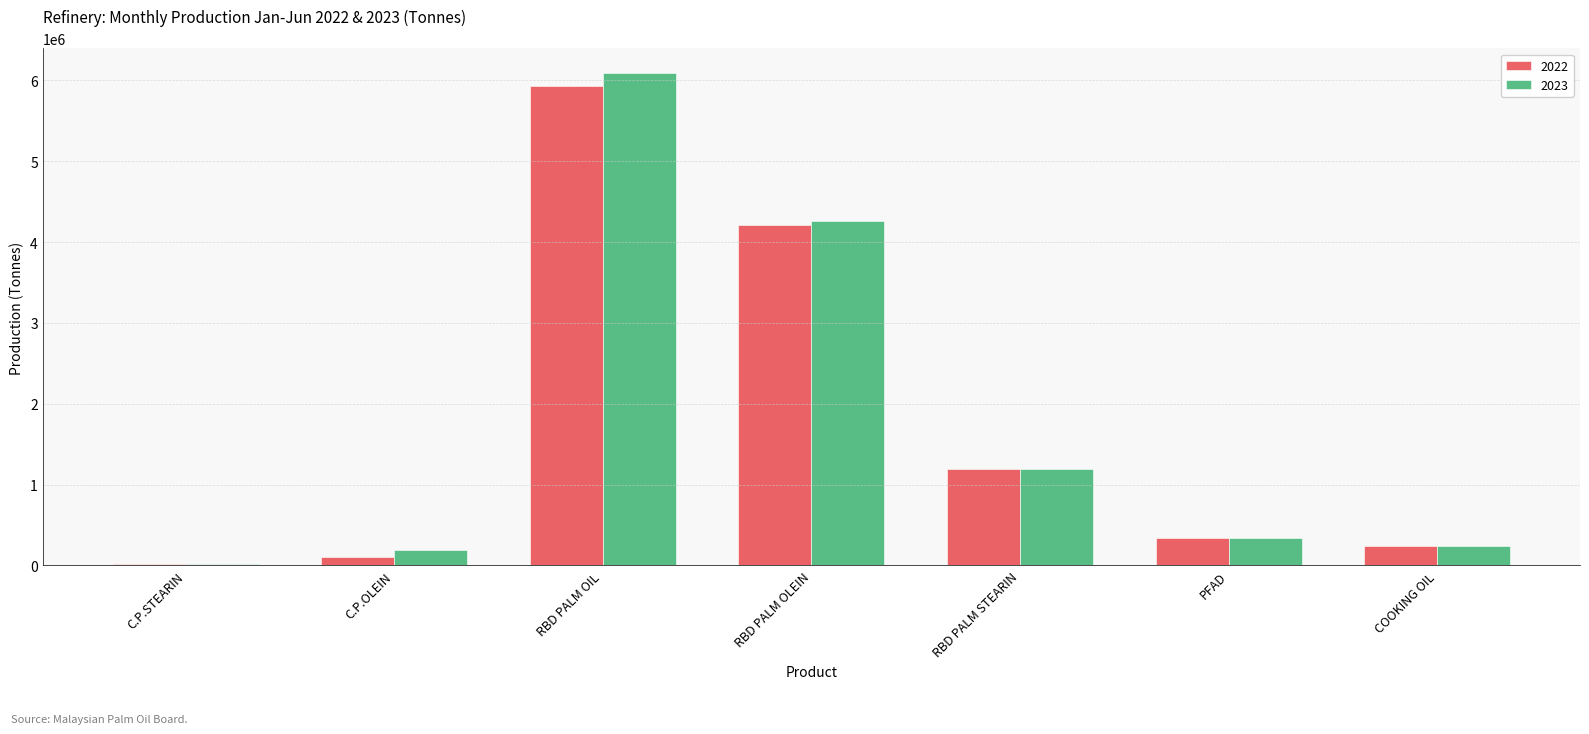

Count the number of categories in the chart.

7